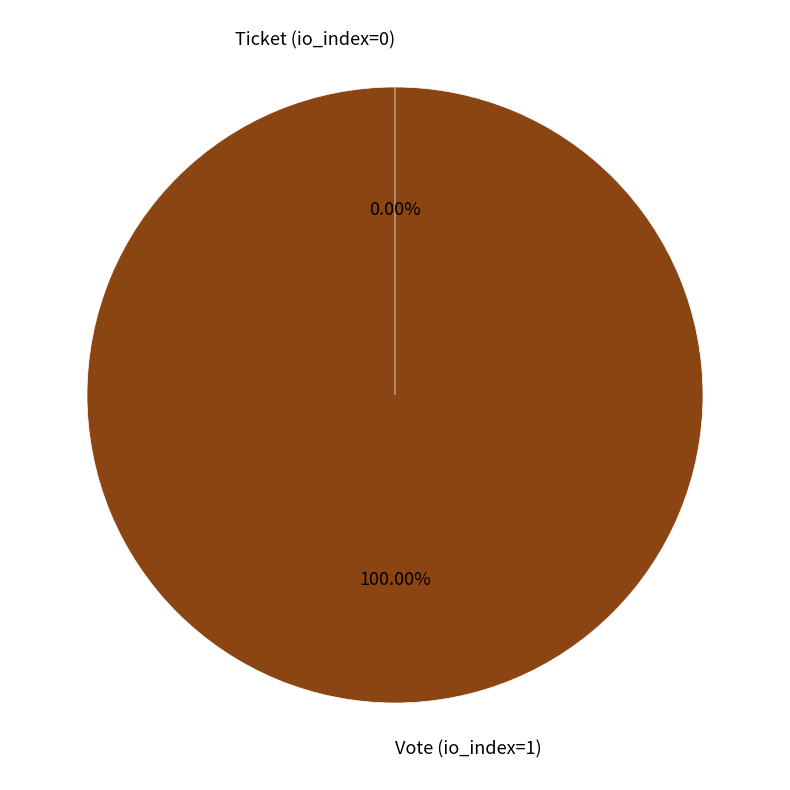

What is the majority slice?

Vote (io_index=1)